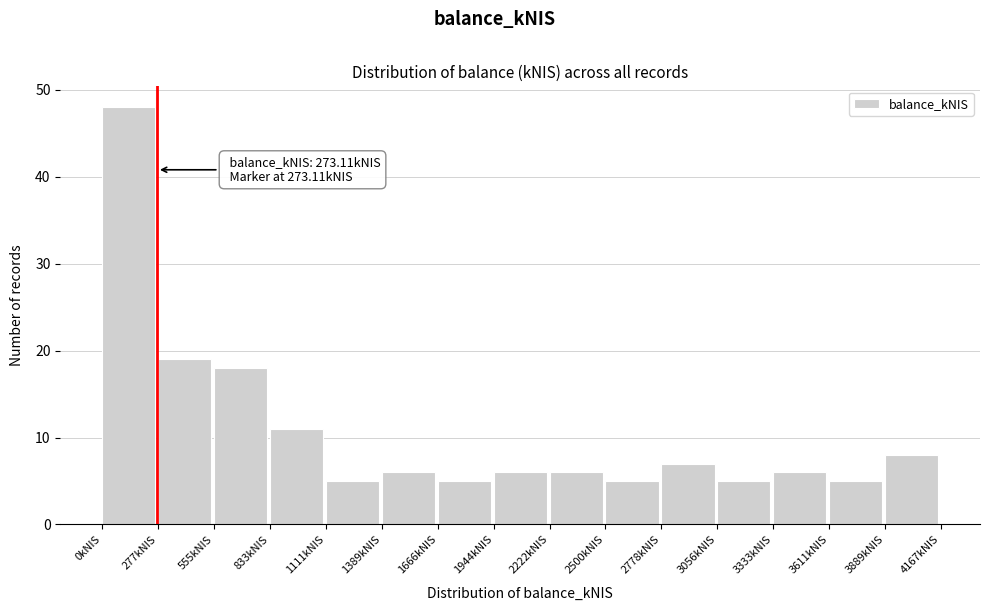

Which range on the x-axis has the tallest bar?

0 to 300